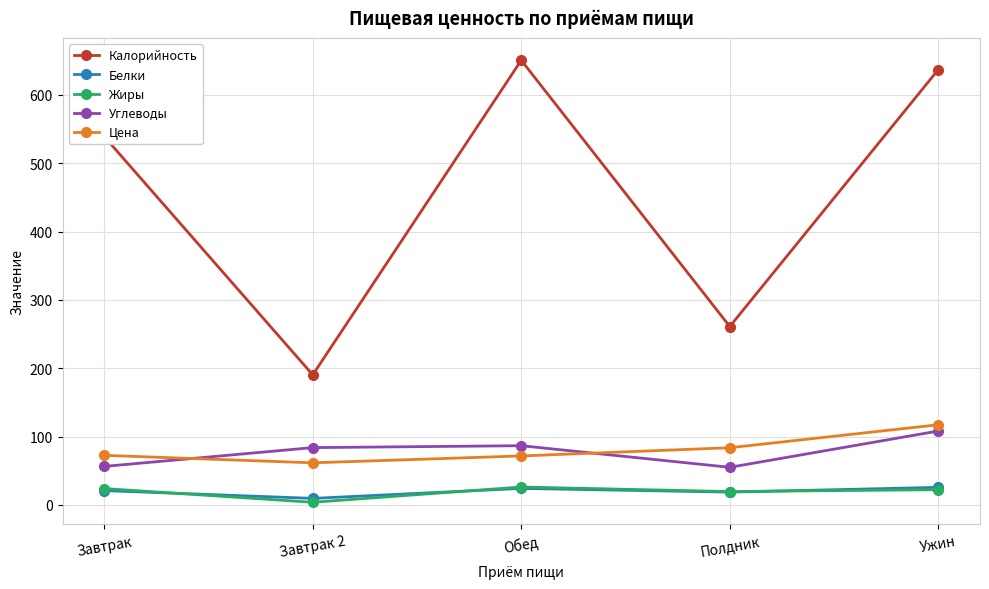

At which label does Цена first exceed 72?

Завтрак